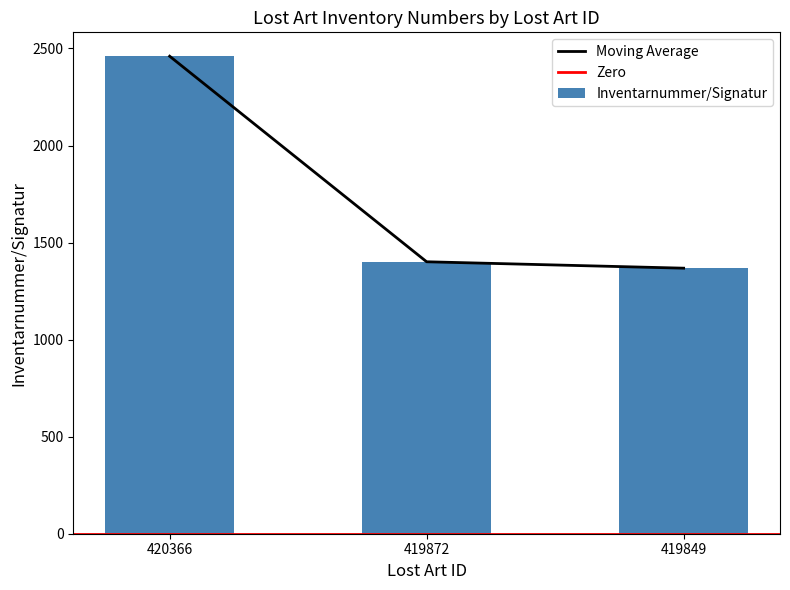

List the labels in order of value, largest first.

420366, 419872, 419849